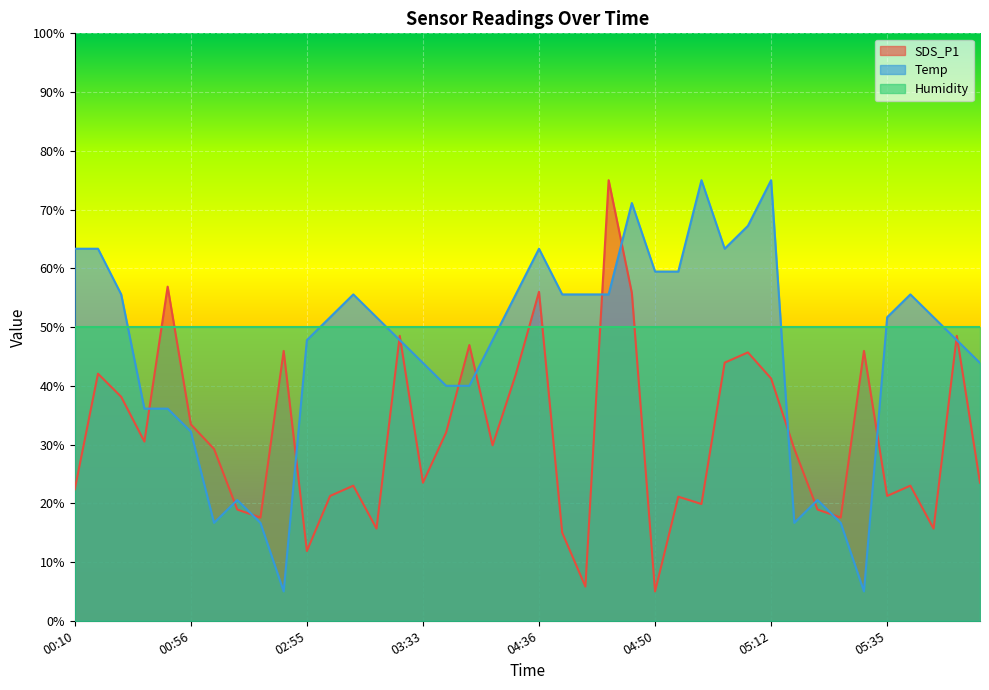

How many times do Humidity and Temp cross each other?

7